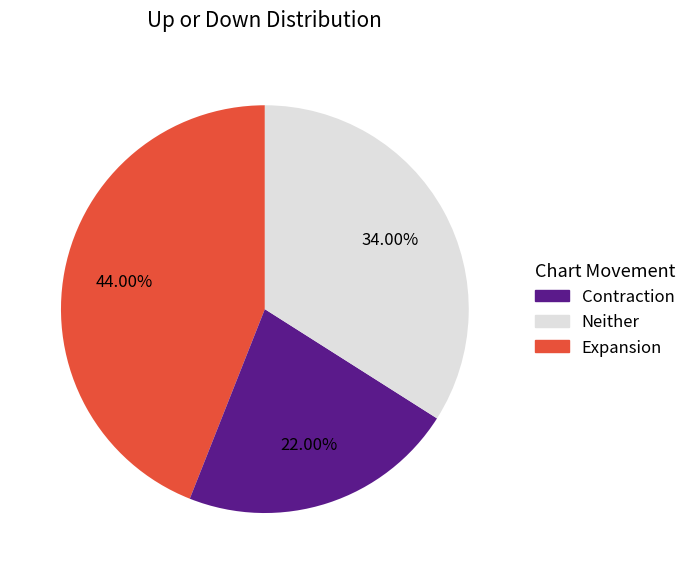

Is there any slice that represents more than half of the pie?

No